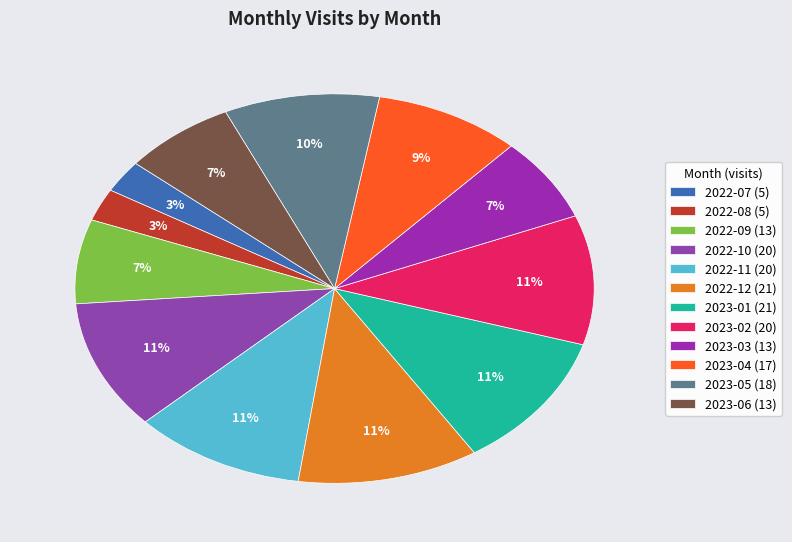

To the nearest percent, what percentage of the pie is 2022-08?

3%